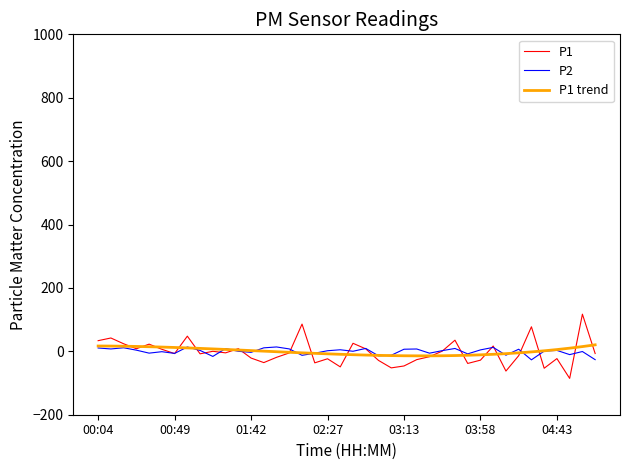

Which series has the largest range (max minus min)?

P1